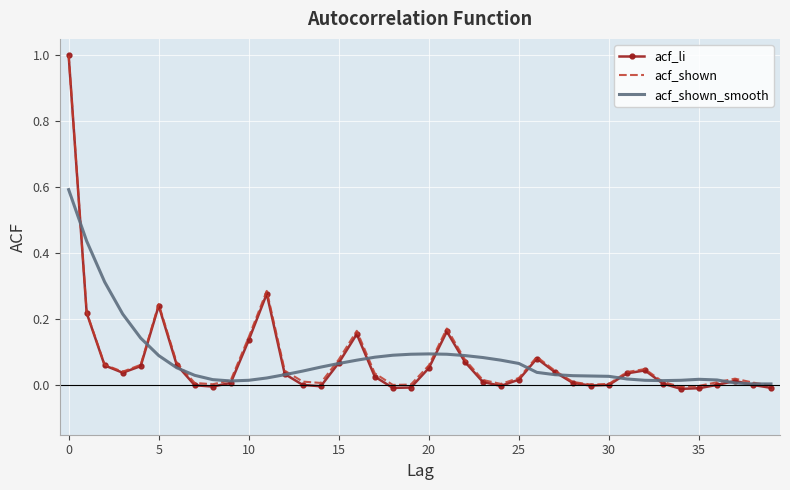

Which series has the widest spread of values?

acf_li